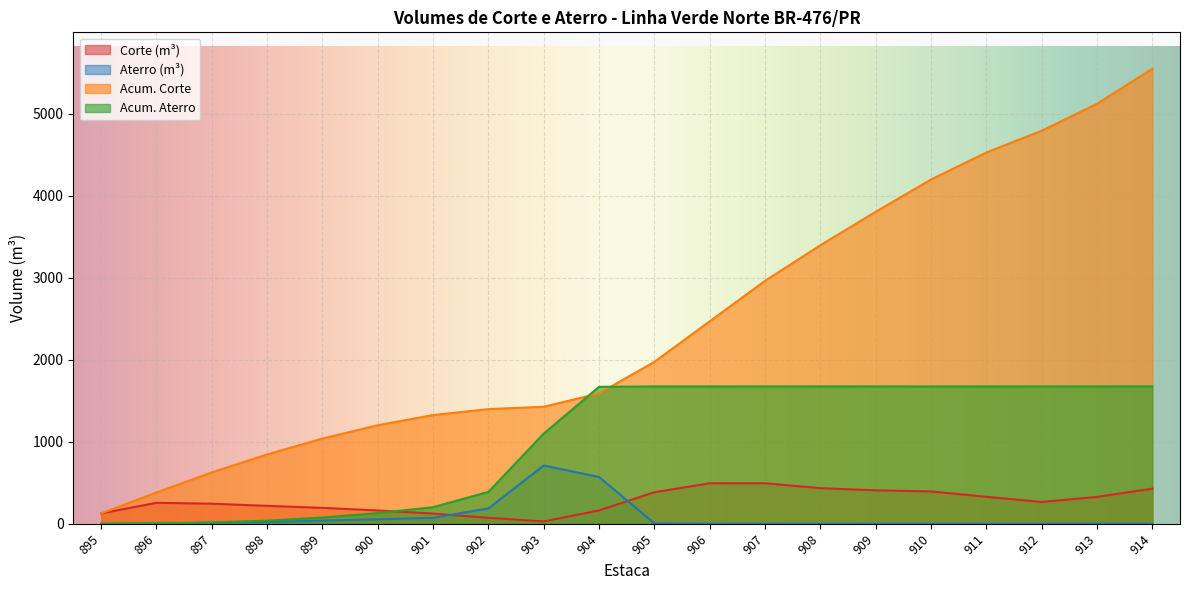

At which label is Acum. Aterro closest to 837?

903